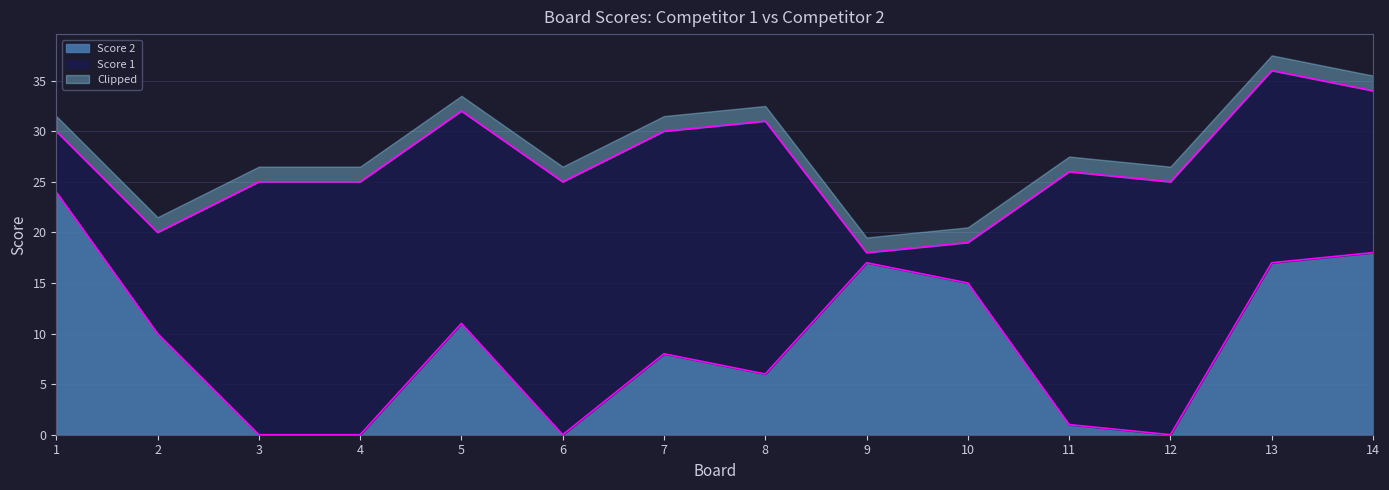

Where is the data nearest to the value 12?

5